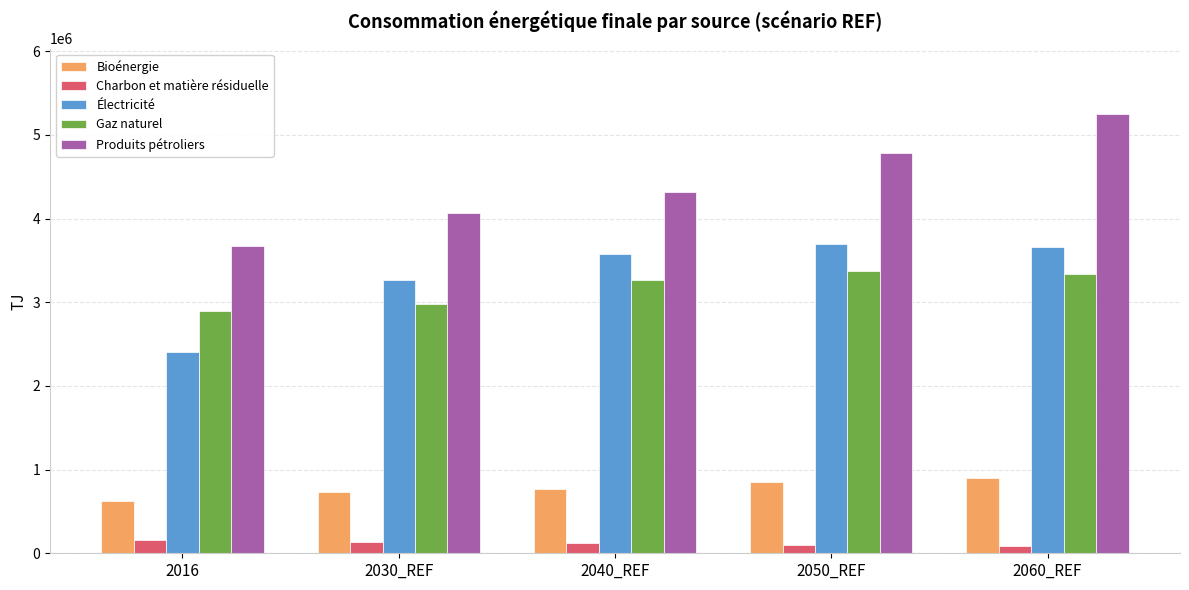

The value of Électricité at 2060_REF is 1018379.8. True or false?

False